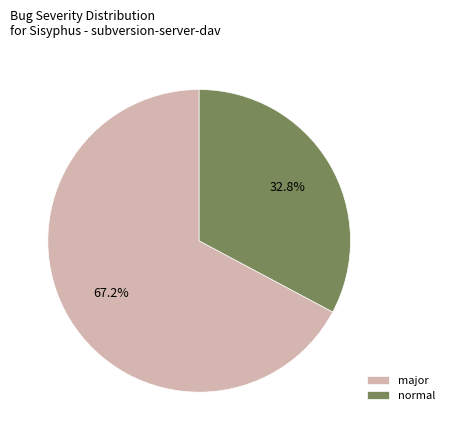

Is the sum of major and normal greater than half?

Yes